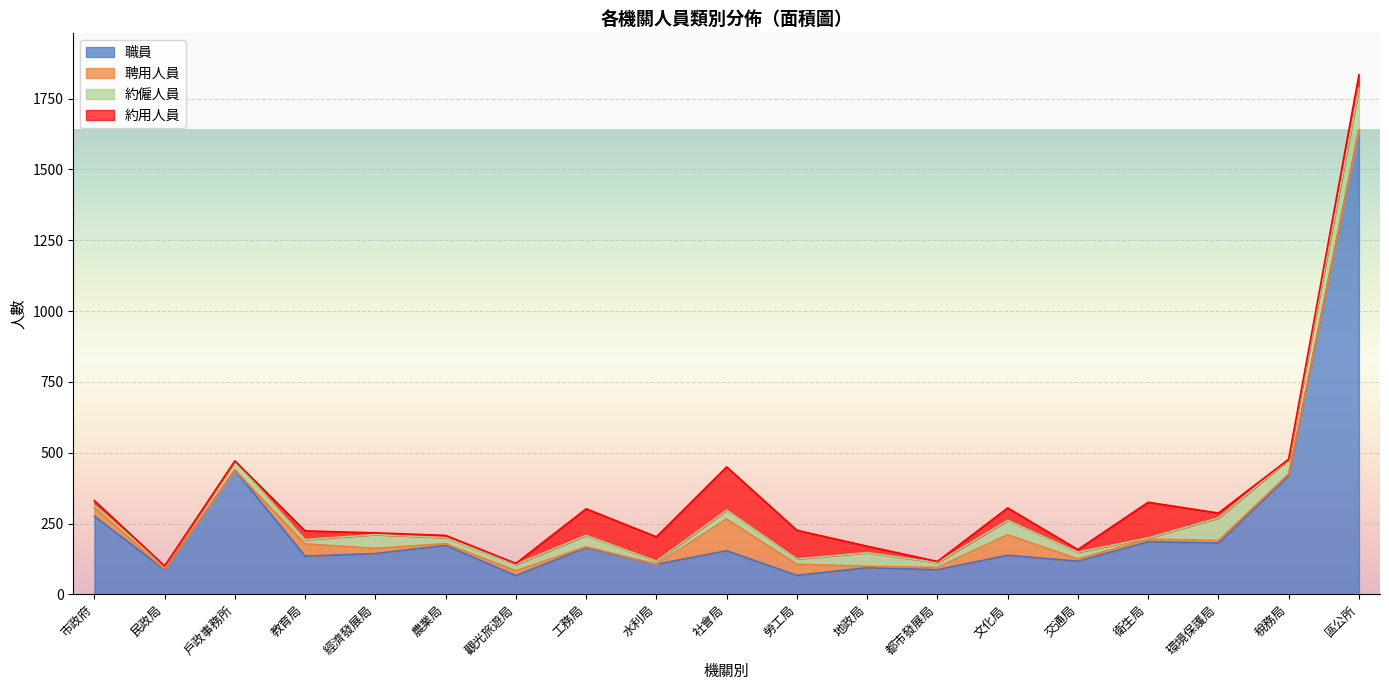

At how many categories does at least one series exceed 895?

1